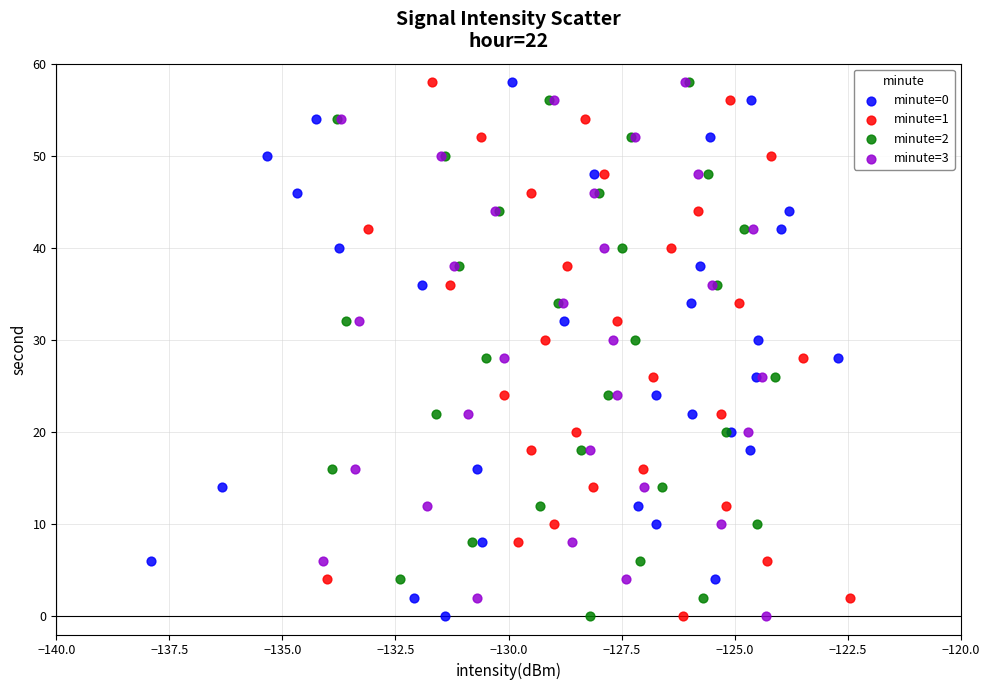

What are all the series names shown in the legend?

minute=0, minute=1, minute=2, minute=3